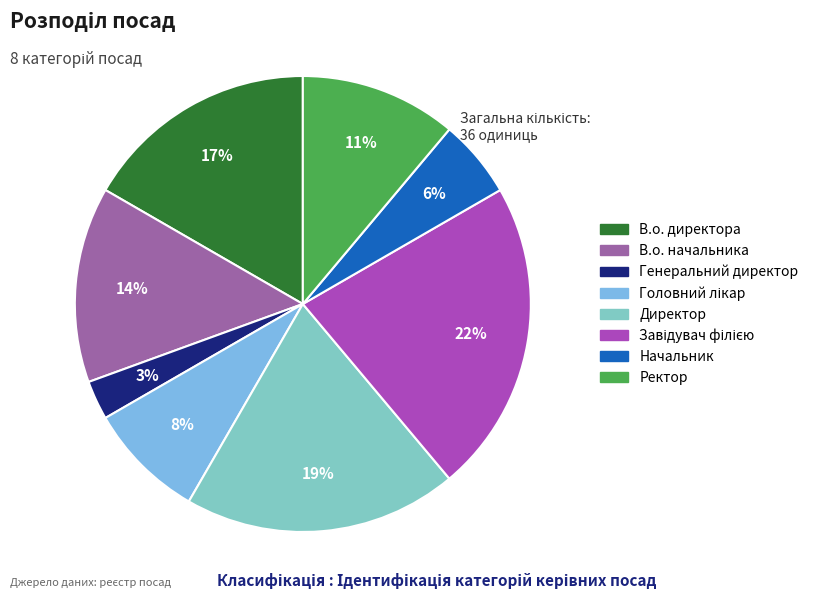

To the nearest percent, what portion does Ректор represent?

11%